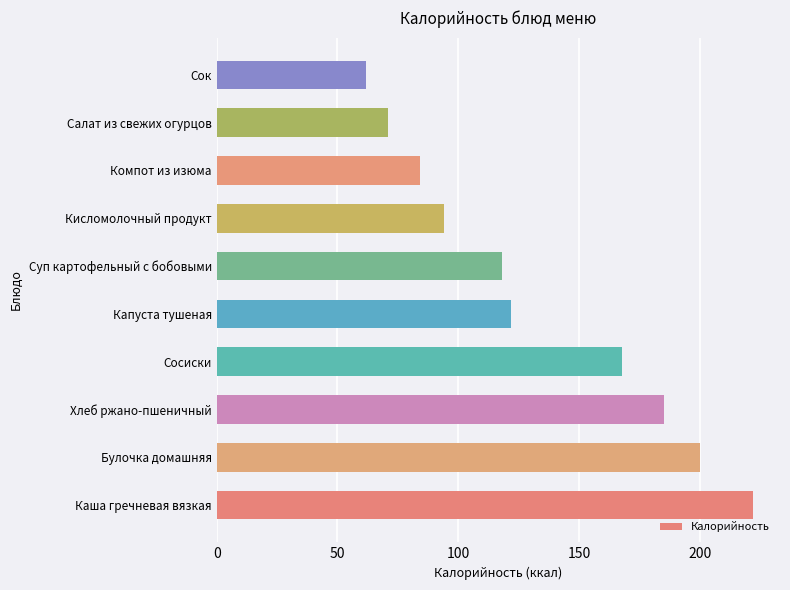

Reading bottom to top, list all the values displayed in this chart.

222.1	200.1	185.0	168.0	122.0	118.0	94.1	84.1	71.0	62.0